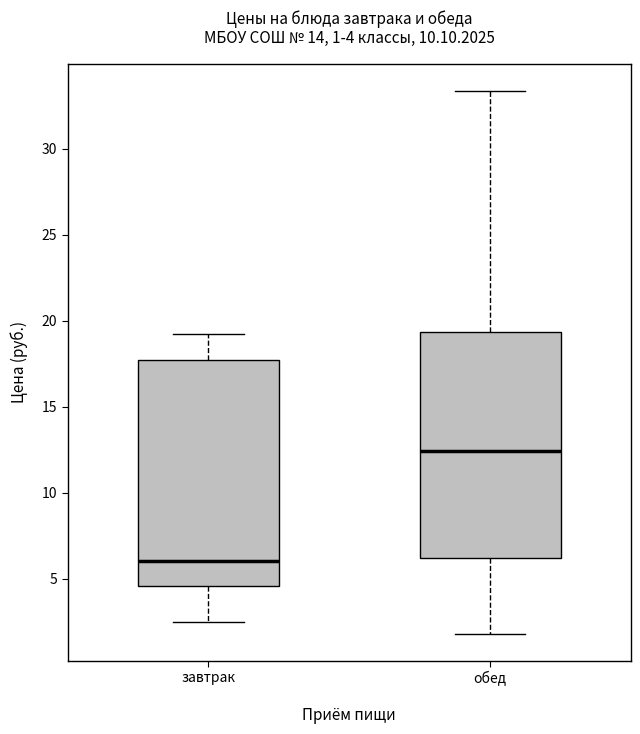

Which box's median line is the highest?

обед